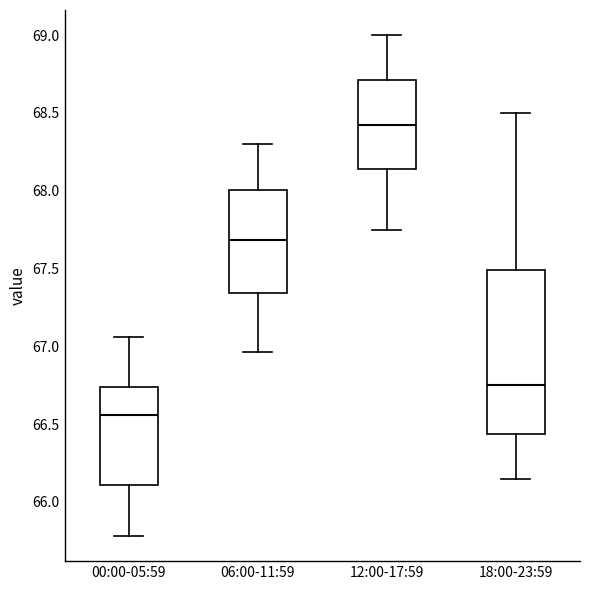

Reading left to right, read every box against the y-axis: the position of its median line, the range the box covers, and the ends of its whiskers. The values are not printed on the chart, so give them approximately, as read against the axis.

00:00-05:59: median 66.55, box 66.10 to 66.75, whiskers 65.80 to 67.05
06:00-11:59: median 67.70, box 67.35 to 68.00, whiskers 66.95 to 68.30
12:00-17:59: median 68.45, box 68.15 to 68.70, whiskers 67.75 to 69.00
18:00-23:59: median 66.75, box 66.45 to 67.50, whiskers 66.15 to 68.50